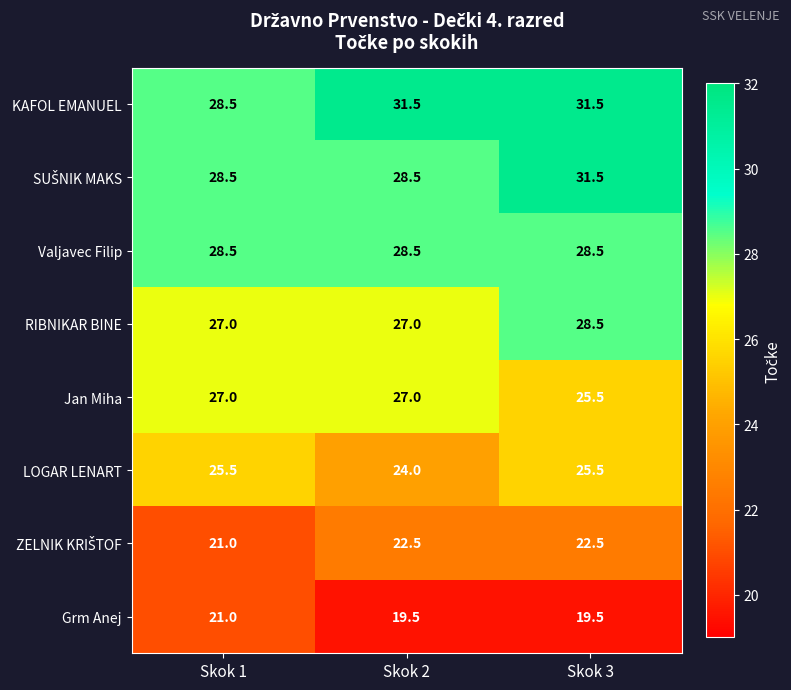

What is the difference between the highest and lowest values at Skok 1?

7.5